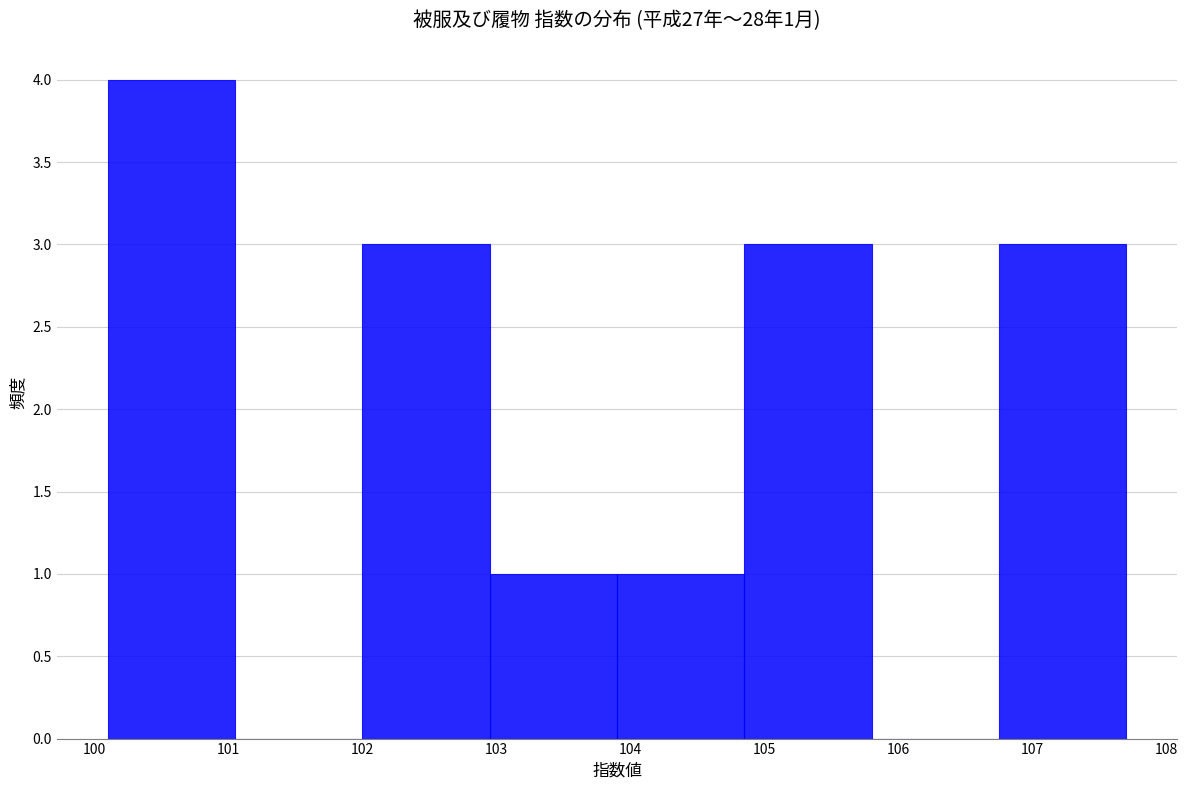

Which range on the x-axis has the tallest bar?

100.10 to 101.05